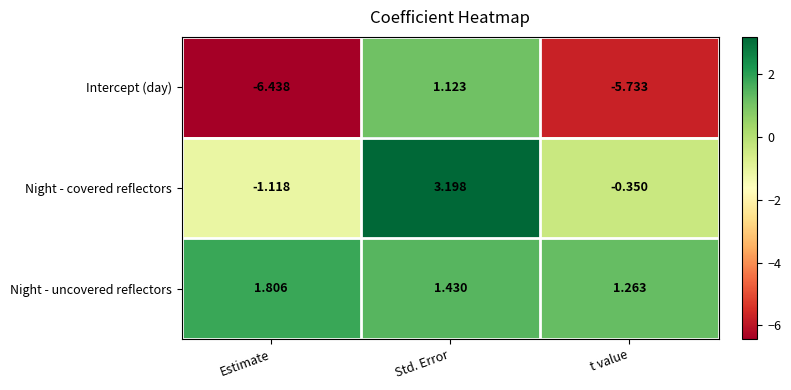

Which label corresponds to the largest value in the chart?

Std. Error